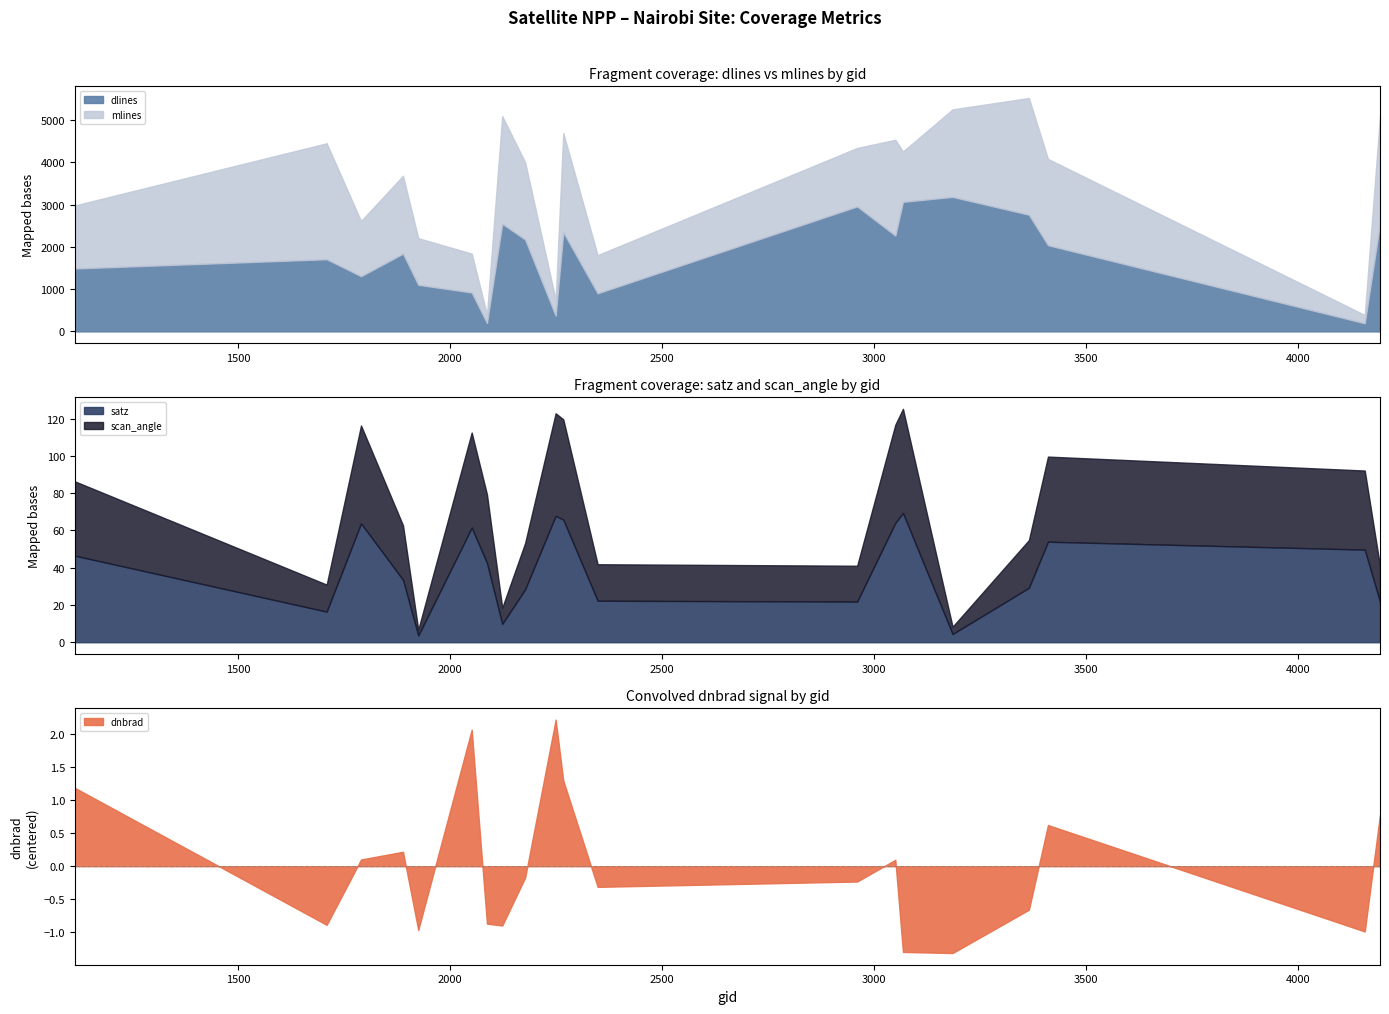

The value of dlines at 2348 is 483.4. True or false?

False